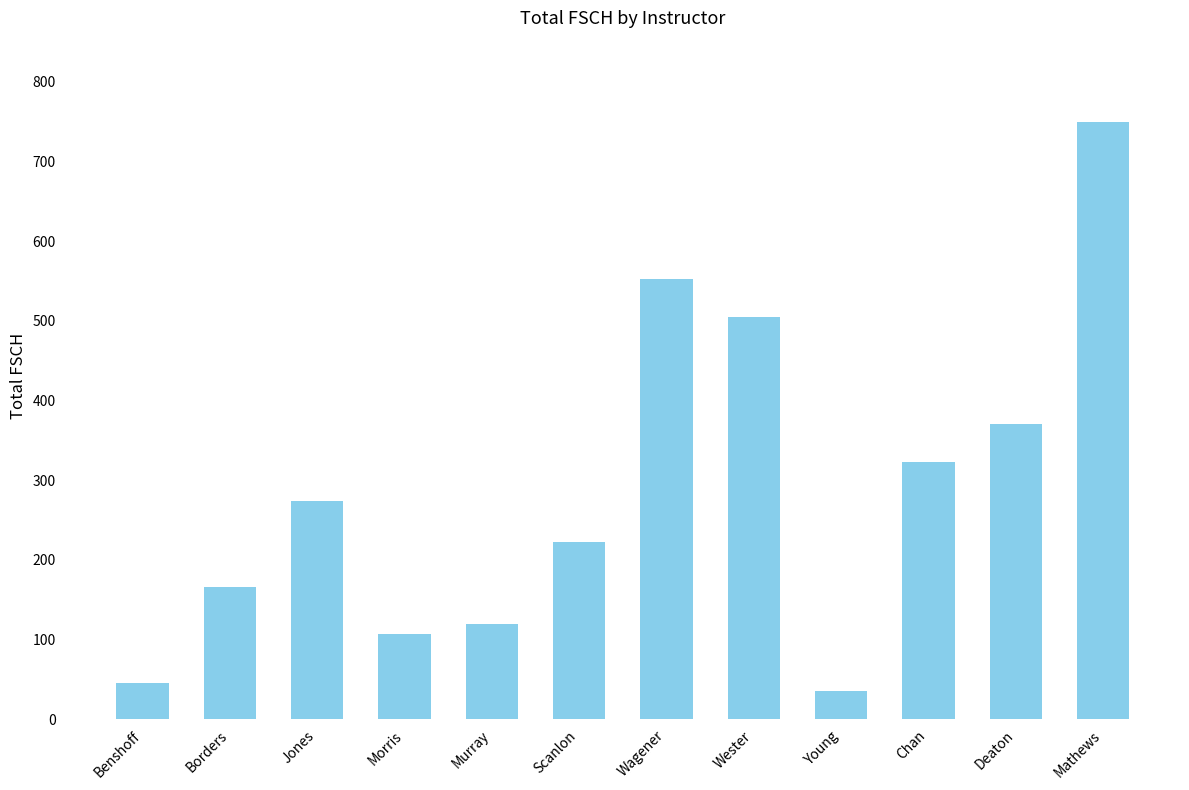

True or false: the data shows 323.0 at Chan.

True